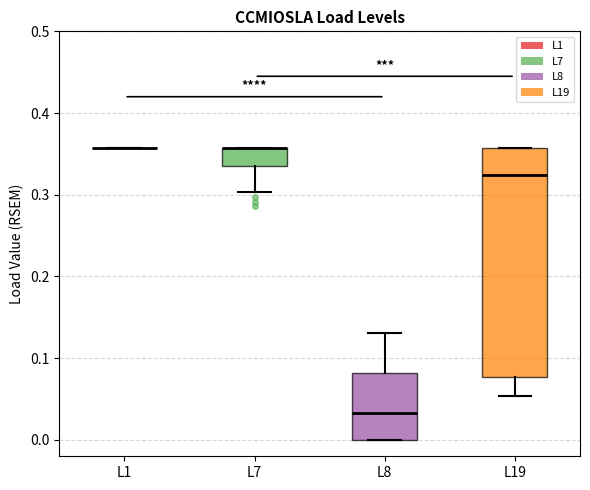

Reading left to right, transcribe this box plot: for each box, give where its median line is, the range the box spans, and where its two whiskers end, as read against the y-axis. The values are not printed on the chart, so give them approximately, as read against the axis.

L1: box collapsed to a line at 0.36, whiskers 0.36 to 0.36
L7: median 0.36 (drawn on the box's upper edge), box 0.33 to 0.36, whiskers 0.30 to 0.36
L8: median 0.03, box 0.00 to 0.08, whiskers 0.00 to 0.13
L19: median 0.32, box 0.08 to 0.36, whiskers 0.05 to 0.36